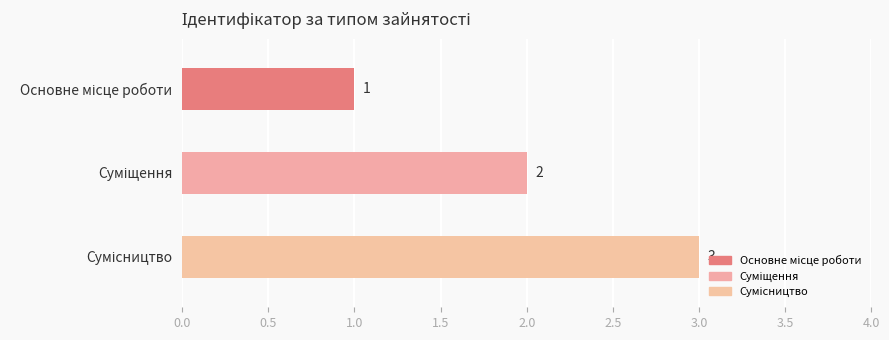

What is the greatest value displayed?

3